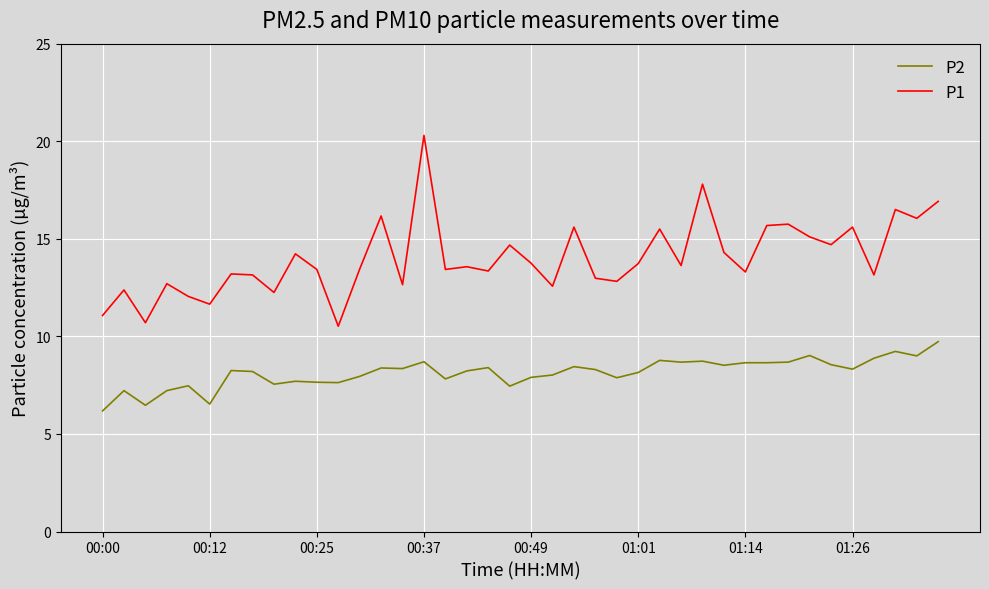

Which series has the largest total across all categories?

P1